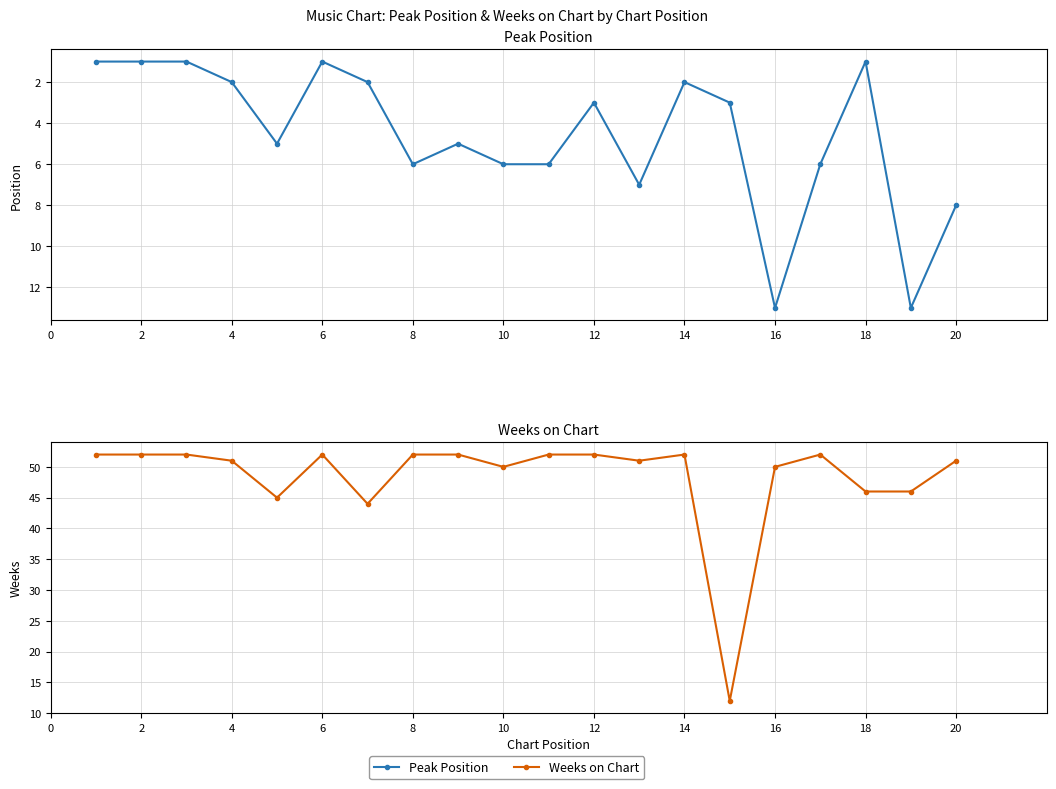

List the series in order of their overall mean, highest first.

Weeks on Chart, Peak Position